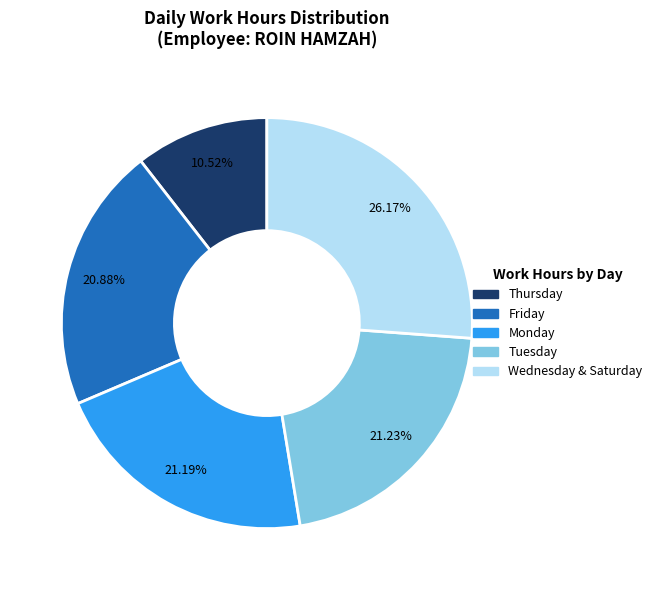

Does any single category account for the majority?

No